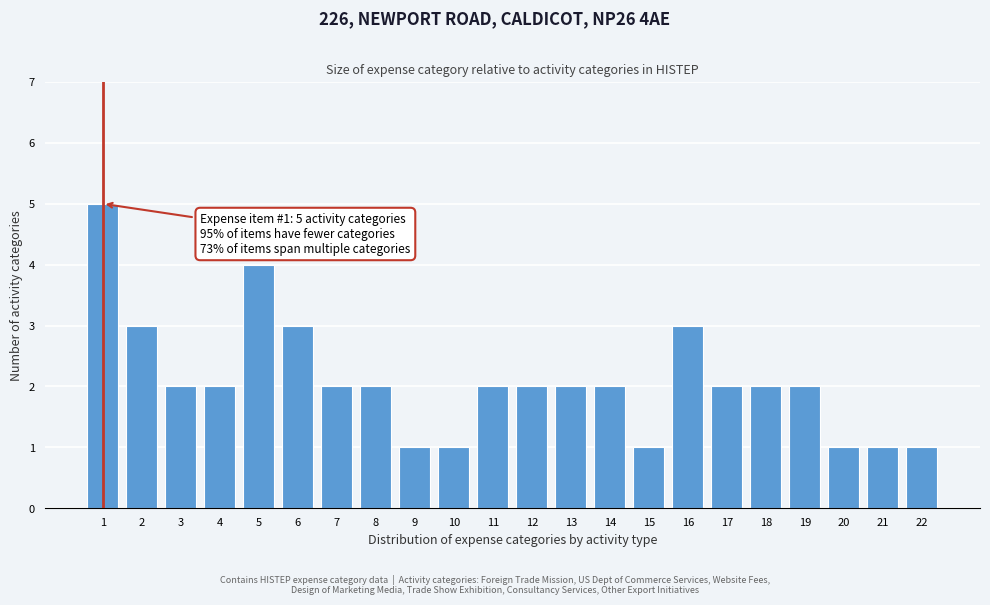

Reading left to right, transcribe all the data shown in this chart.

5	3	2	2	4	3	2	2	1	1	2	2	2	2	1	3	2	2	2	1	1	1